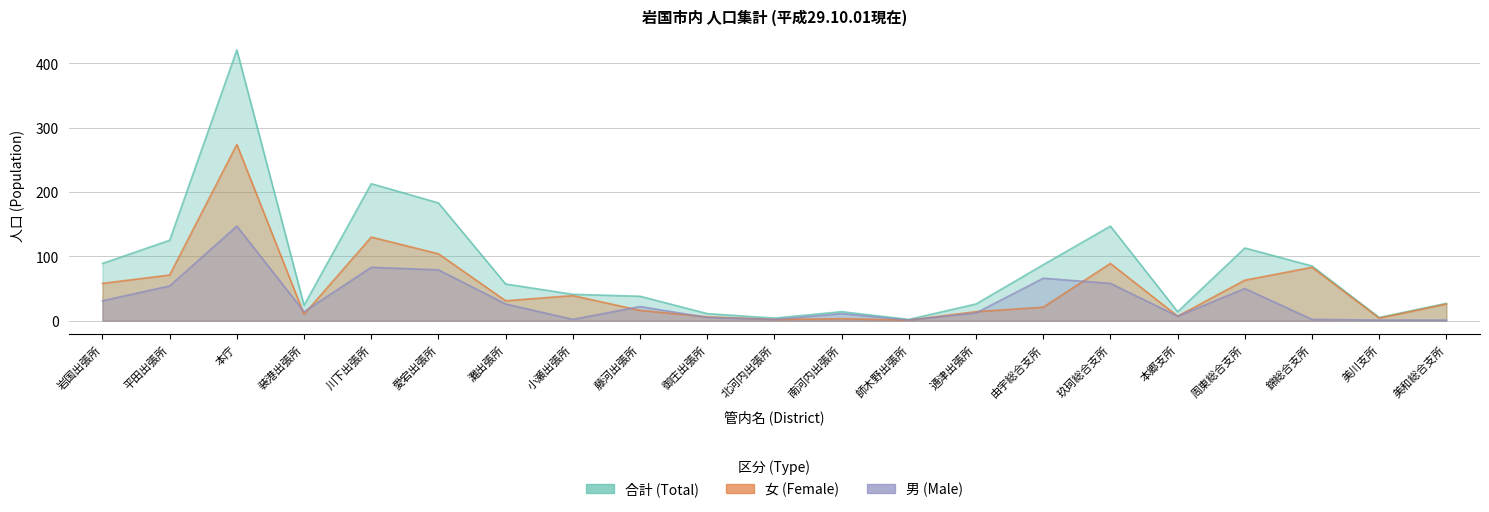

Rank the series by their average value, from highest to lowest.

合計 (Total), 女 (Female), 男 (Male)